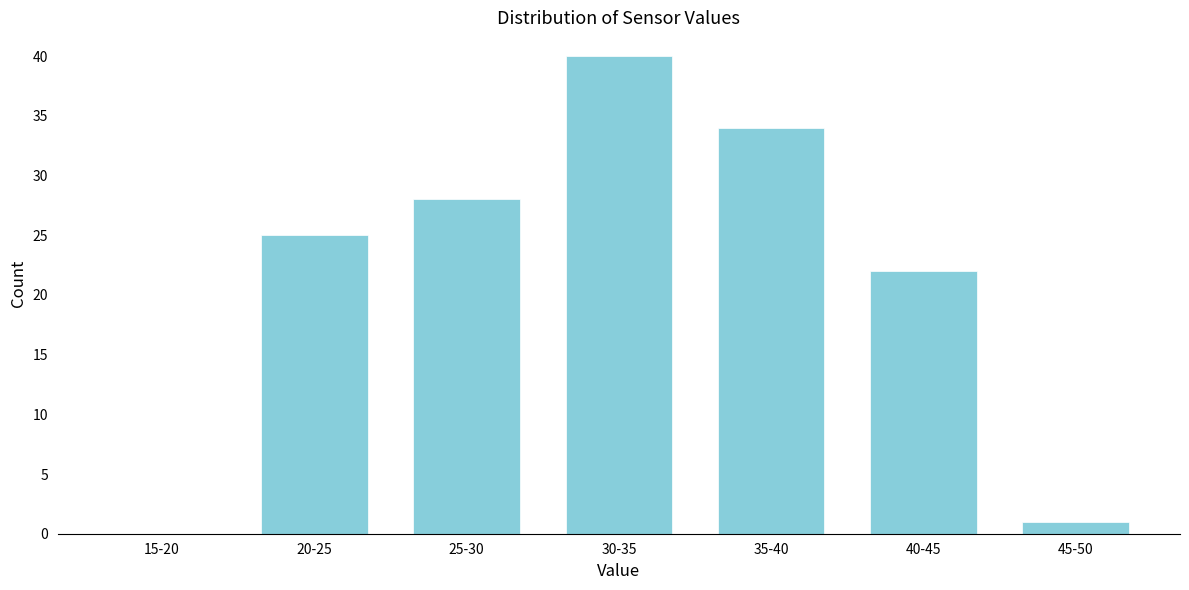

Reading left to right, extract all data points from this chart.

15-20=0	20-25=25	25-30=28	30-35=40	35-40=34	40-45=22	45-50=1